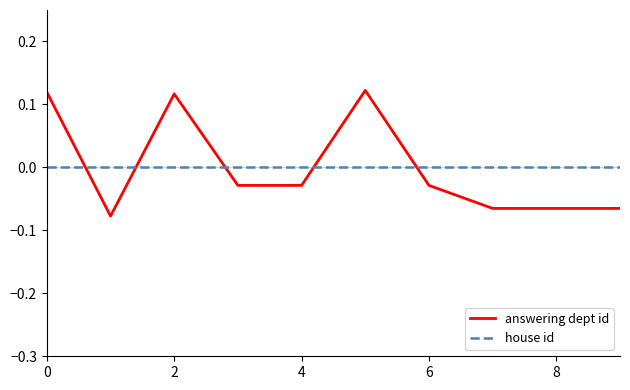

Rank the series by their maximum value, from lowest to highest.

house id, answering dept id